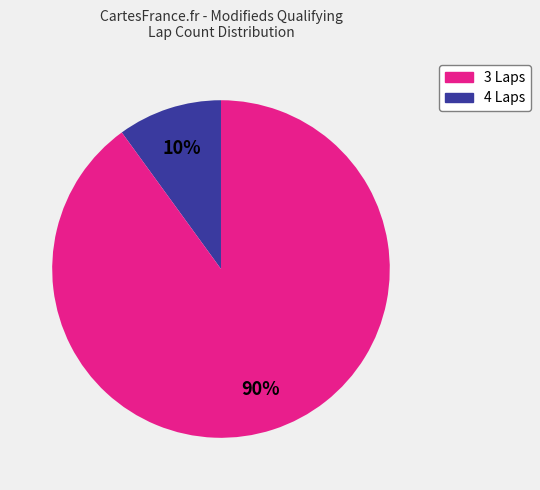

To the nearest percent, what is the average slice percentage?

50%